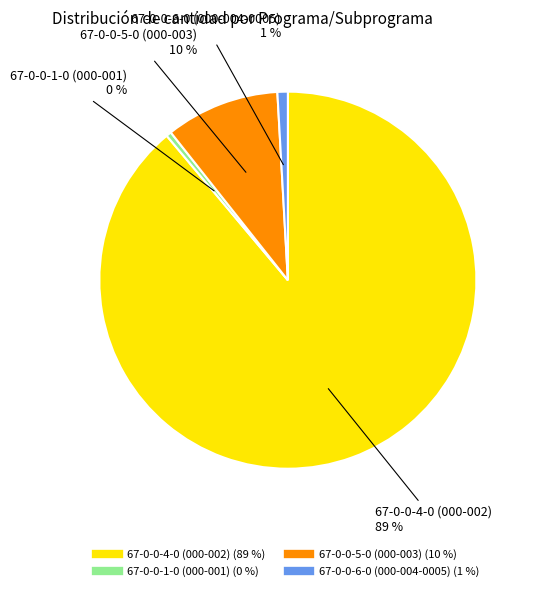

To the nearest percent, what is the difference between the 67-0-0-5-0 (000-003) and 67-0-0-6-0 (000-004-0005) slice percentages?

9%